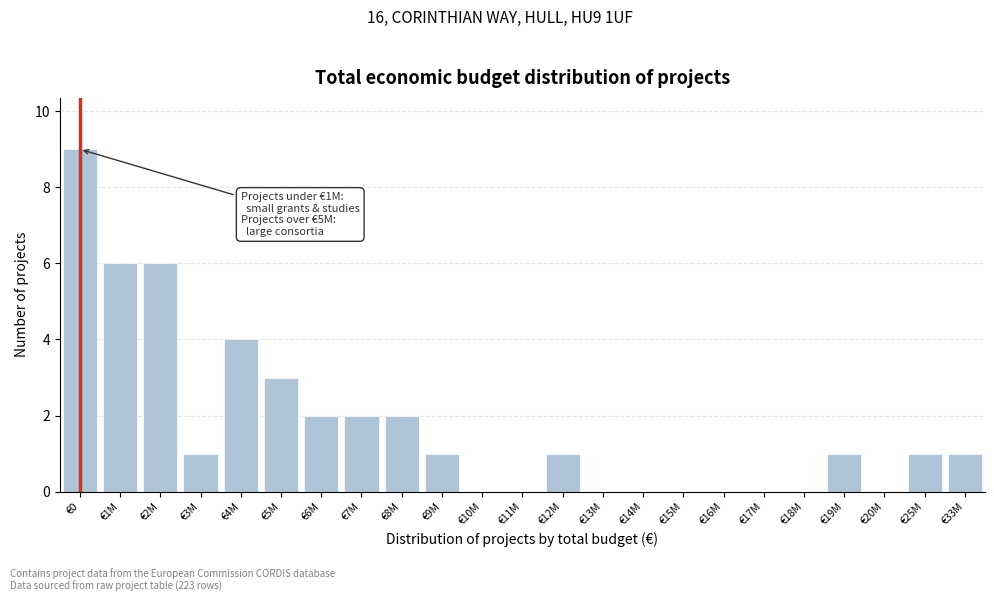

Reading right to left, what are all the values shown in this chart?

€33M=1	€25M=1	€20M=0	€19M=1	€18M=0	€17M=0	€16M=0	€15M=0	€14M=0	€13M=0	€12M=1	€11M=0	€10M=0	€9M=1	€8M=2	€7M=2	€6M=2	€5M=3	€4M=4	€3M=1	€2M=6	€1M=6	€0=9